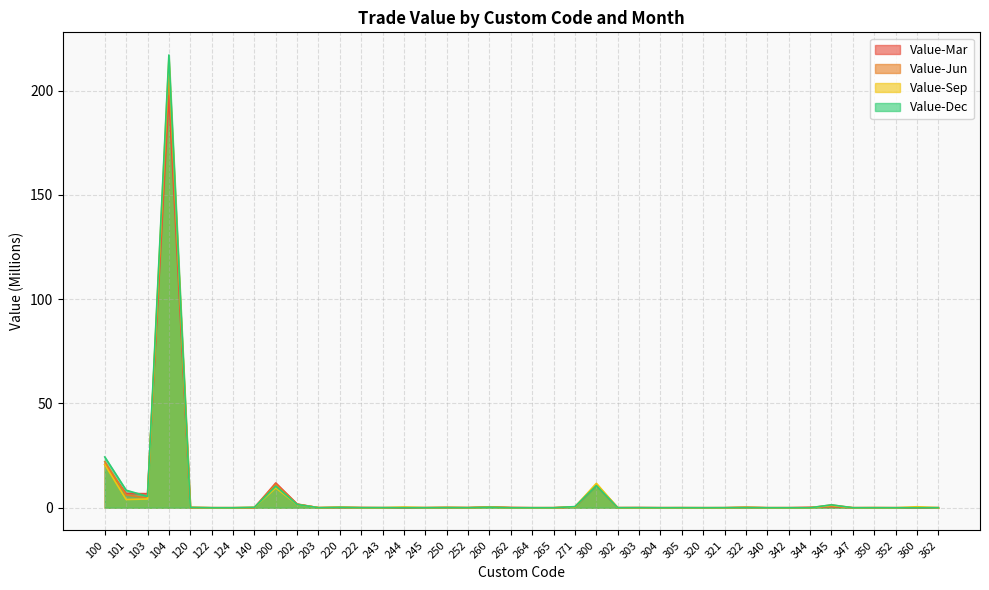

Which category has the highest value in the Value-Jun series?

104